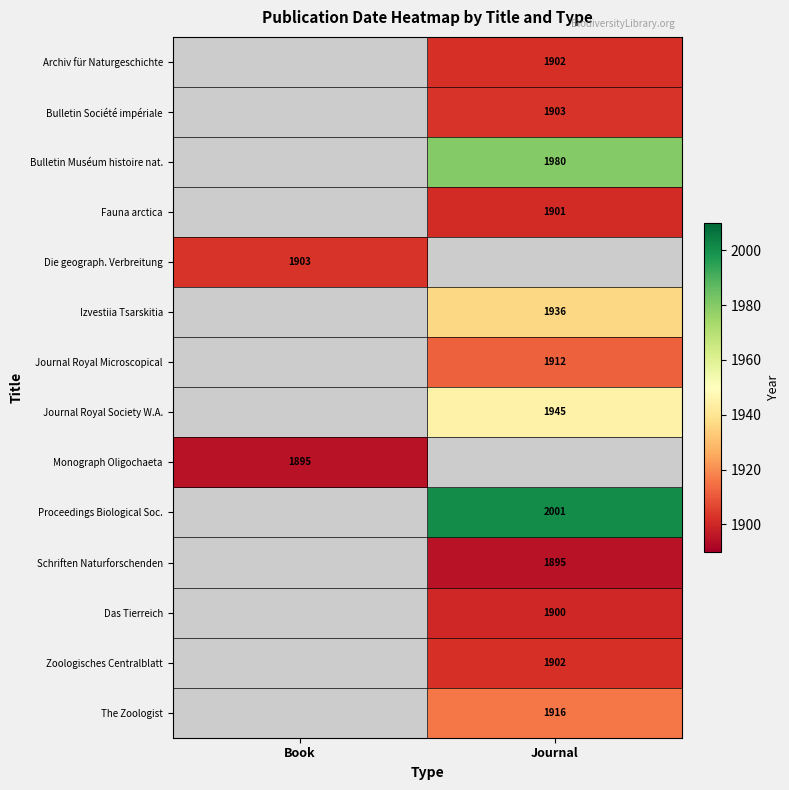

The value of Die geograph. Verbreitung at Book is 2981.7. True or false?

False